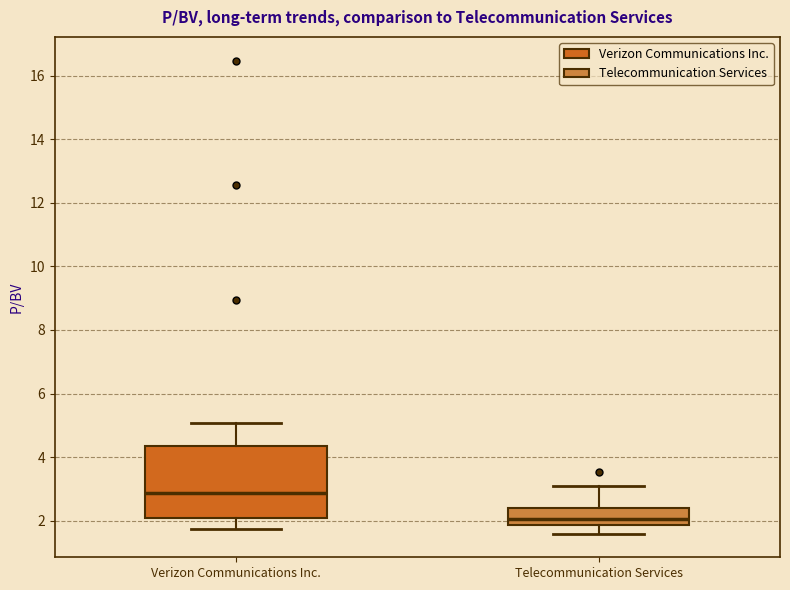

Reading left to right, read every box against the y-axis: the position of its median line, the range the box covers, and the ends of its whiskers. The values are not printed on the chart, so give them approximately, as read against the axis.

Verizon Communications Inc.: median 2.8, box 2.0 to 4.4, whiskers 1.8 to 5.0
Telecommunication Services: median 2.0, box 1.8 to 2.4, whiskers 1.6 to 3.0